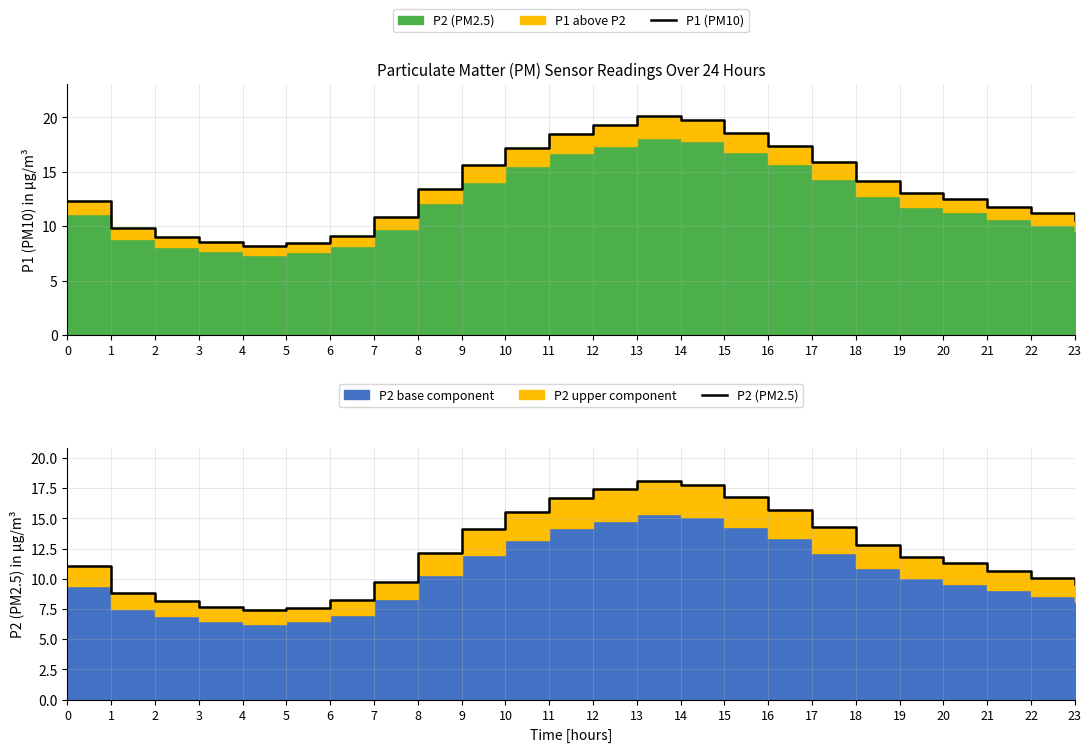

True or false: P2 (PM2.5) has more than 0 points higher than both neighbors.

True